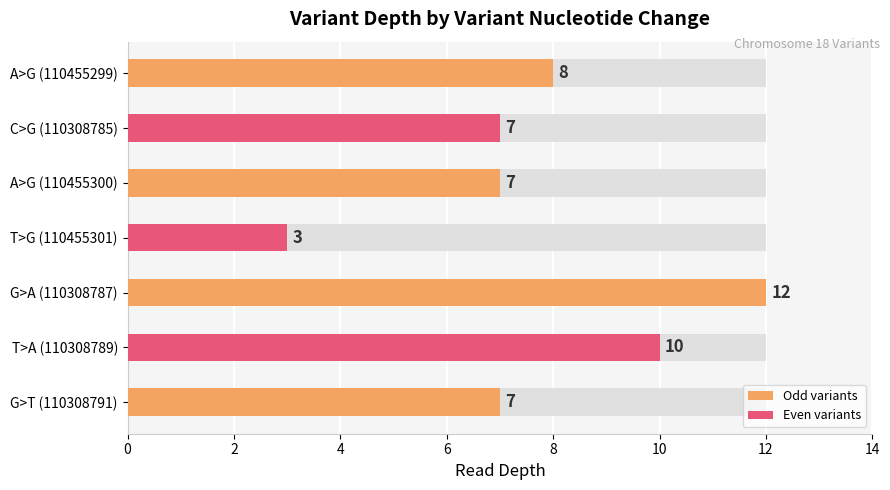

What is the maximum value shown in the chart?

12